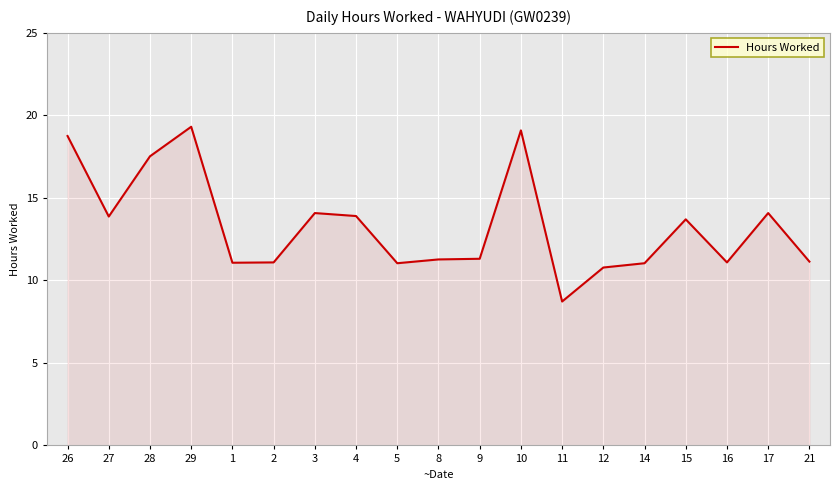

What is the ratio of the value at 14 to the value at 12?

1.0